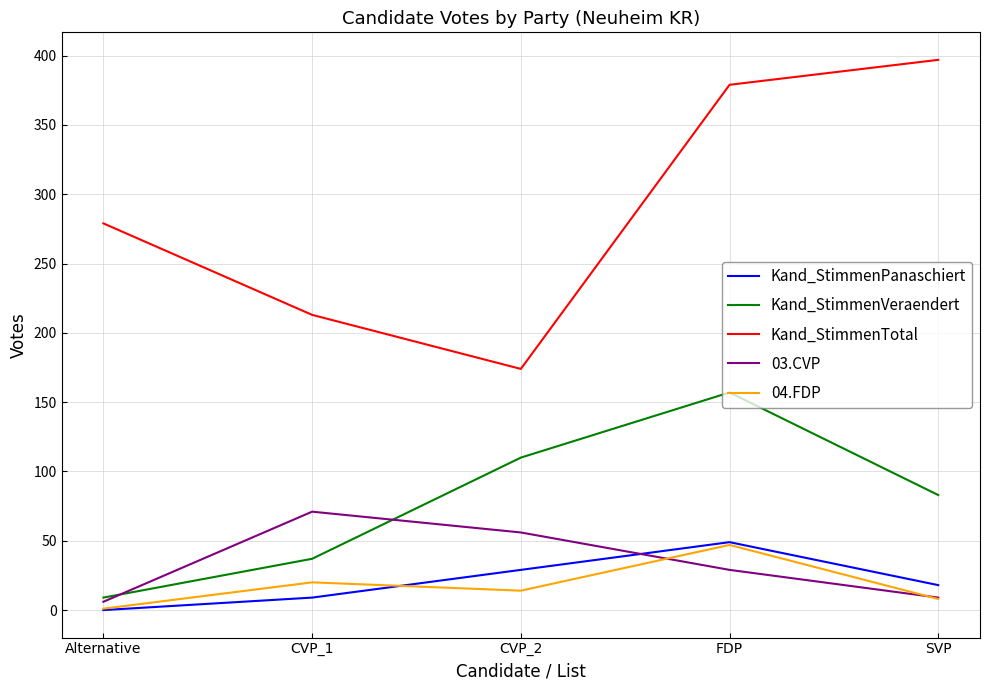

Does the chart have visible grid lines?

Yes